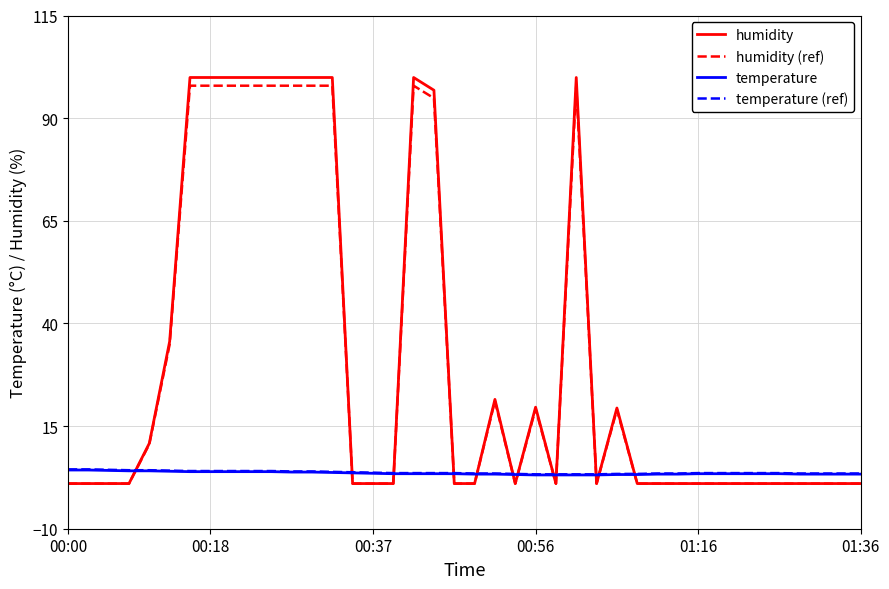

Which series has the widest spread of values?

humidity